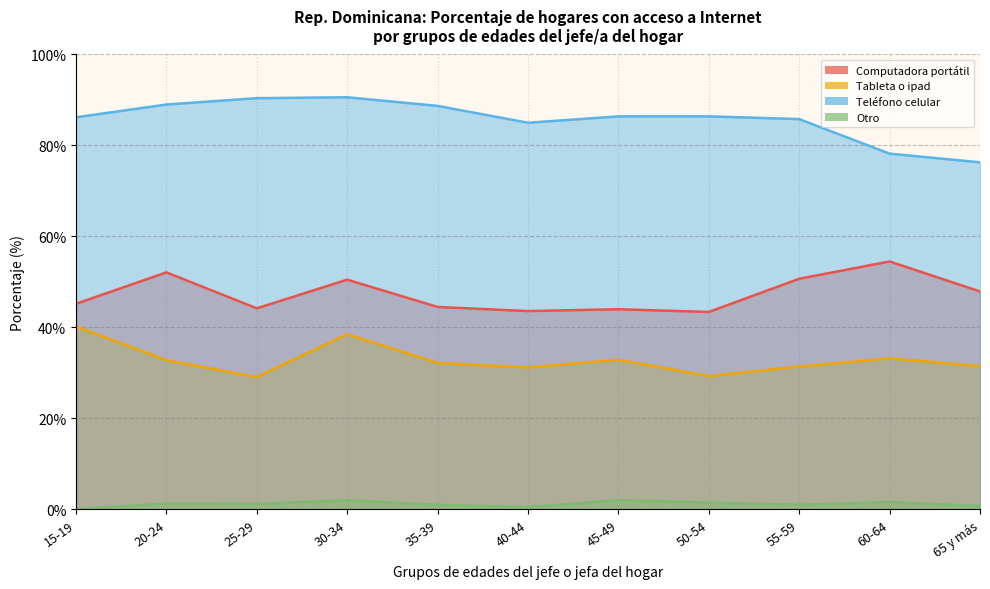

At which category does Tableta o ipad reach its first local peak?

30-34